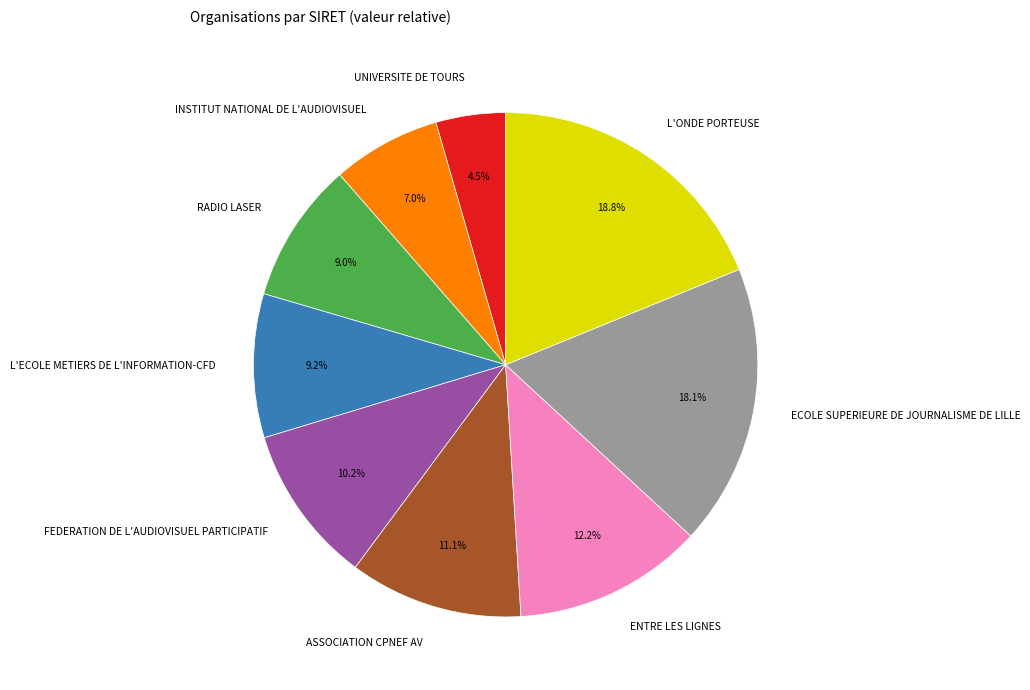

Count the number of slices in the pie.

9